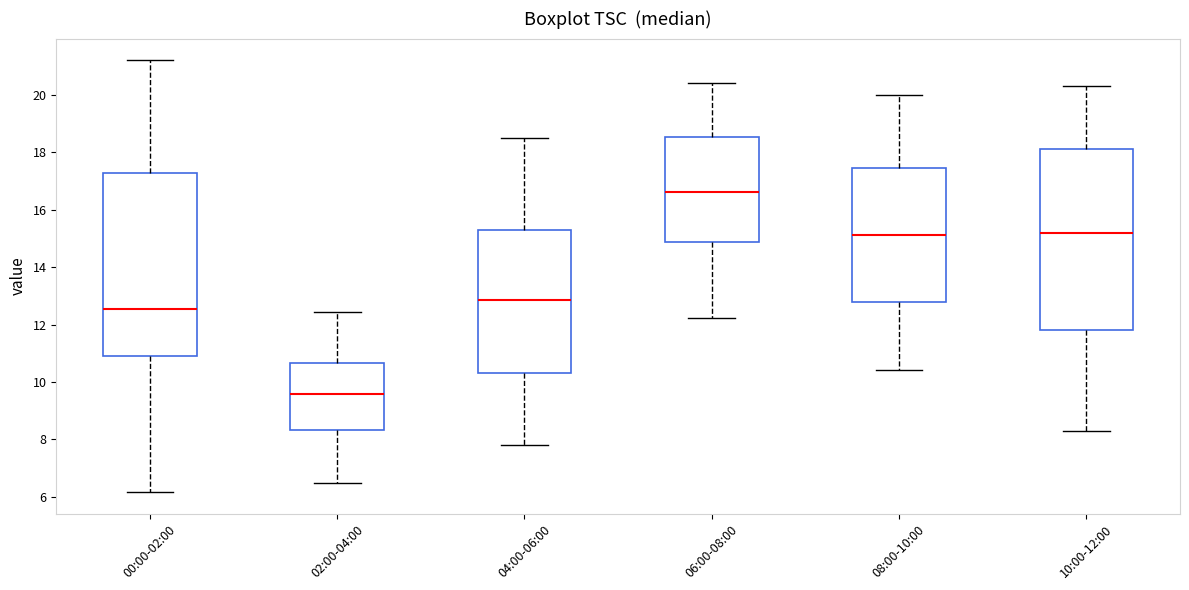

Reading left to right, read every box against the y-axis: the position of its median line, the range the box covers, and the ends of its whiskers. The values are not printed on the chart, so give them approximately, as read against the axis.

00:00-02:00: median 12.6, box 11.0 to 17.2, whiskers 6.2 to 21.2
02:00-04:00: median 9.6, box 8.4 to 10.6, whiskers 6.6 to 12.4
04:00-06:00: median 12.8, box 10.4 to 15.4, whiskers 7.8 to 18.6
06:00-08:00: median 16.6, box 14.8 to 18.6, whiskers 12.2 to 20.4
08:00-10:00: median 15.2, box 12.8 to 17.4, whiskers 10.4 to 20.0
10:00-12:00: median 15.2, box 11.8 to 18.2, whiskers 8.4 to 20.4